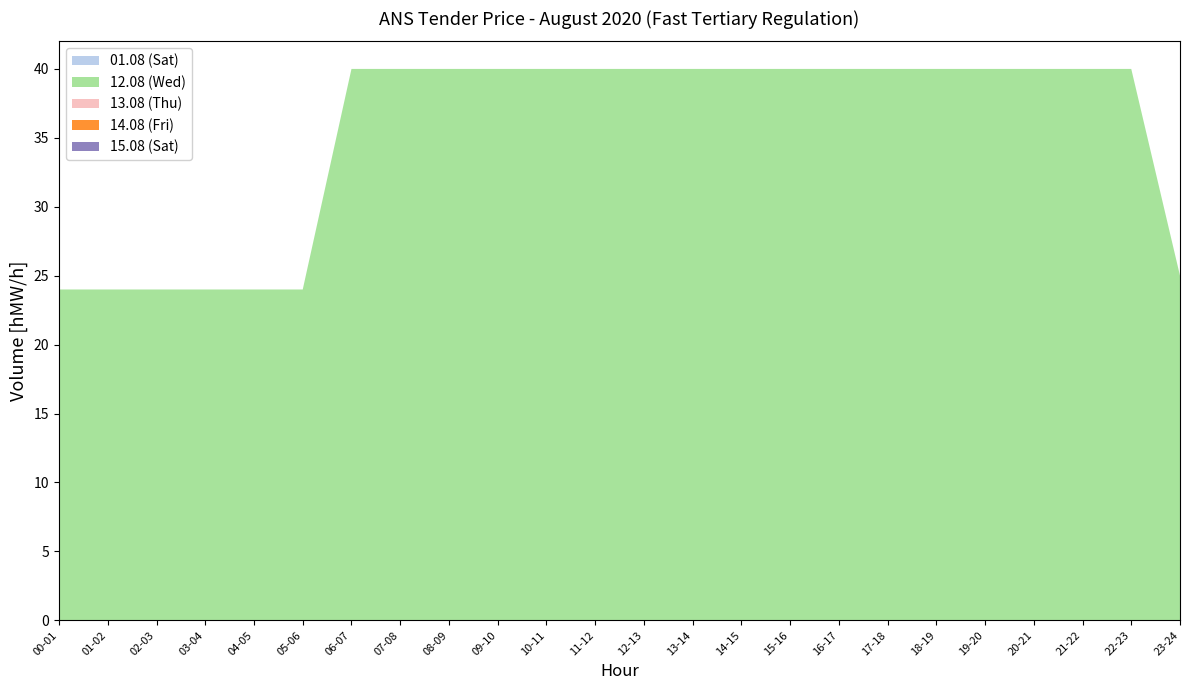

Reading left to right, extract all data points from this chart.

01.08 (Sat): 00-01=0	01-02=0	02-03=0	03-04=0	04-05=0	05-06=0	06-07=0	07-08=0	08-09=0	09-10=0	10-11=0	11-12=0	12-13=0	13-14=0	14-15=0	15-16=0	16-17=0	17-18=0	18-19=0	19-20=0	20-21=0	21-22=0	22-23=0	23-24=0
12.08 (Wed): 00-01=24	01-02=24	02-03=24	03-04=24	04-05=24	05-06=24	06-07=40	07-08=40	08-09=40	09-10=40	10-11=40	11-12=40	12-13=40	13-14=40	14-15=40	15-16=40	16-17=40	17-18=40	18-19=40	19-20=40	20-21=40	21-22=40	22-23=40	23-24=25
13.08 (Thu): 00-01=0	01-02=0	02-03=0	03-04=0	04-05=0	05-06=0	06-07=0	07-08=0	08-09=0	09-10=0	10-11=0	11-12=0	12-13=0	13-14=0	14-15=0	15-16=0	16-17=0	17-18=0	18-19=0	19-20=0	20-21=0	21-22=0	22-23=0	23-24=0
14.08 (Fri): 00-01=0	01-02=0	02-03=0	03-04=0	04-05=0	05-06=0	06-07=0	07-08=0	08-09=0	09-10=0	10-11=0	11-12=0	12-13=0	13-14=0	14-15=0	15-16=0	16-17=0	17-18=0	18-19=0	19-20=0	20-21=0	21-22=0	22-23=0	23-24=0
15.08 (Sat): 00-01=0	01-02=0	02-03=0	03-04=0	04-05=0	05-06=0	06-07=0	07-08=0	08-09=0	09-10=0	10-11=0	11-12=0	12-13=0	13-14=0	14-15=0	15-16=0	16-17=0	17-18=0	18-19=0	19-20=0	20-21=0	21-22=0	22-23=0	23-24=0